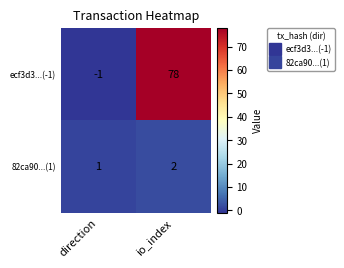

Which series has the largest range (max minus min)?

ecf3d3...(-1)